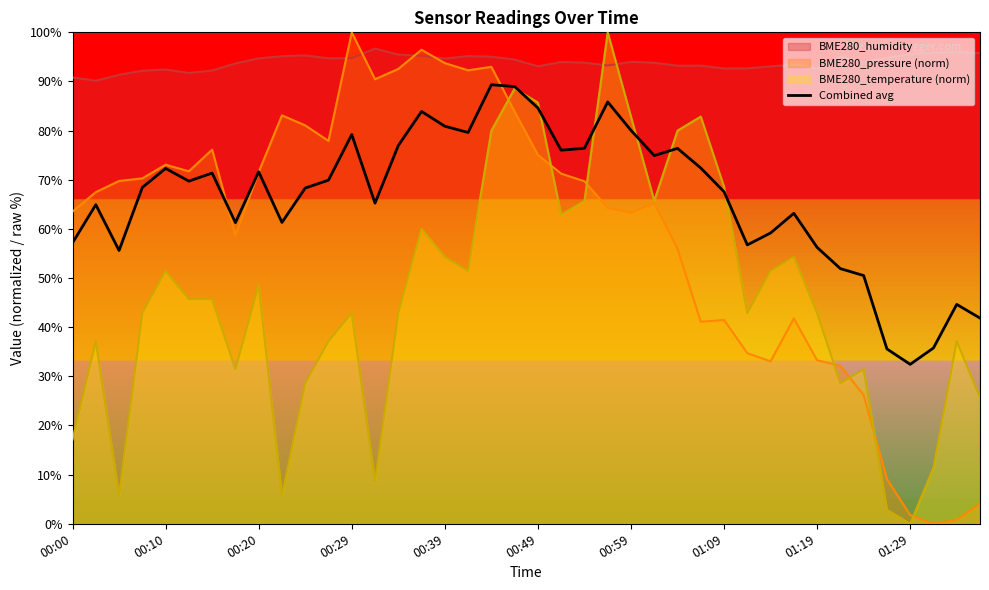

Does the chart have visible grid lines?

No